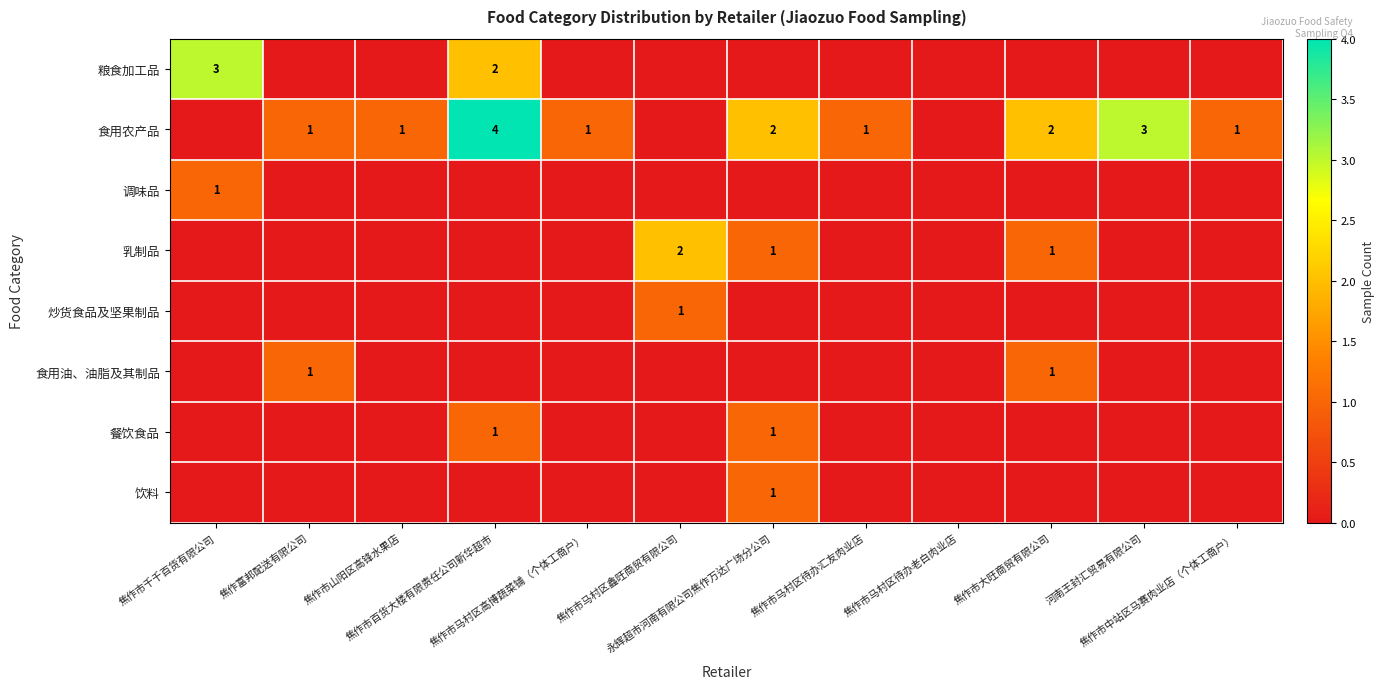

At which category does the chart reach its minimum across all series?

焦作富邦配送有限公司